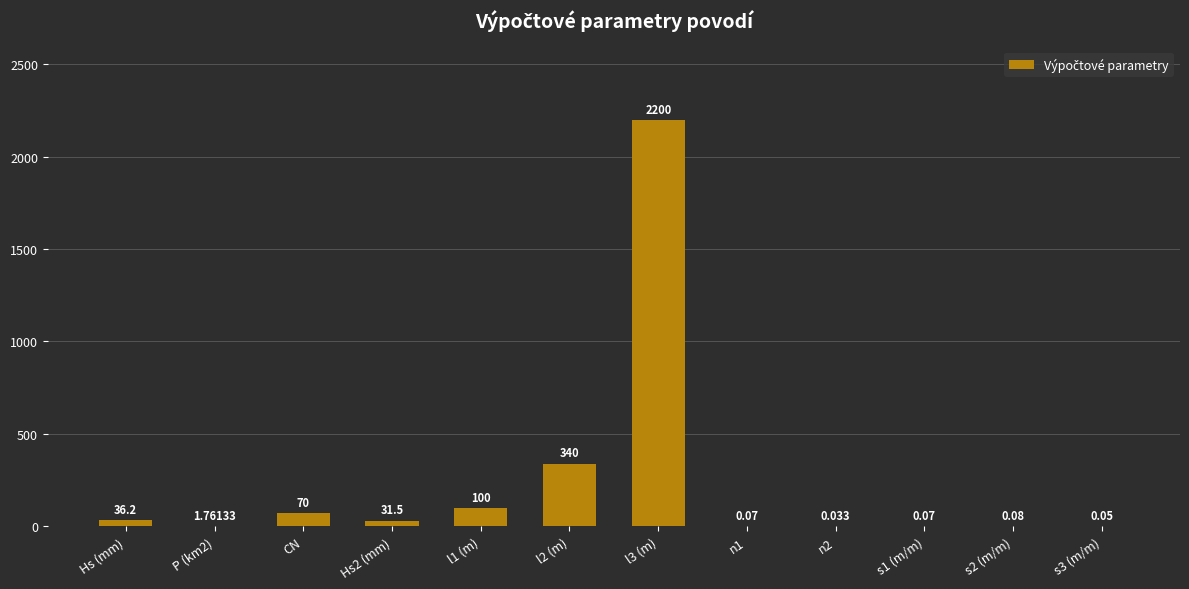

Are the bars grouped side by side (vs. stacked)?

No